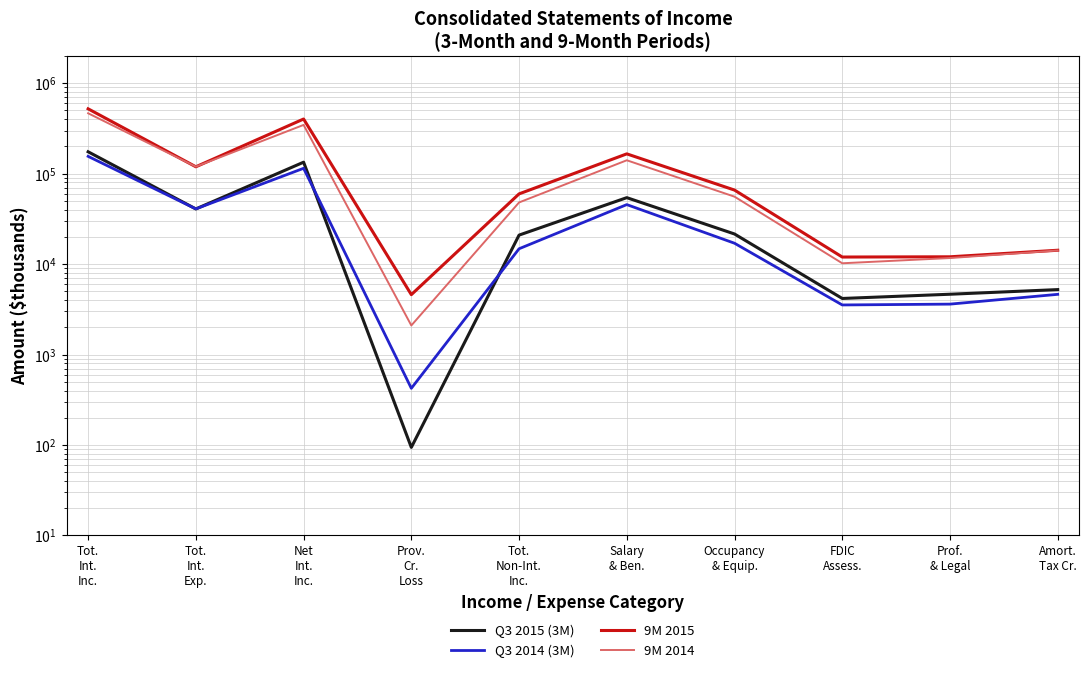

Reading left to right, what are all the values shown in this chart?

Q3 2015 (3M): 174690	40730	133960	94	20919	54315	21526	4168	4643	5224
Q3 2014 (3M): 155459	40791	114668	423	14781	45501	17011	3534	3609	4630
9M 2015: 521429	119206	402223	4594	59764	165601	65858	11972	12043	14231
9M 2014: 465661	119550	346111	2096	48053	140683	55708	10214	11671	14148